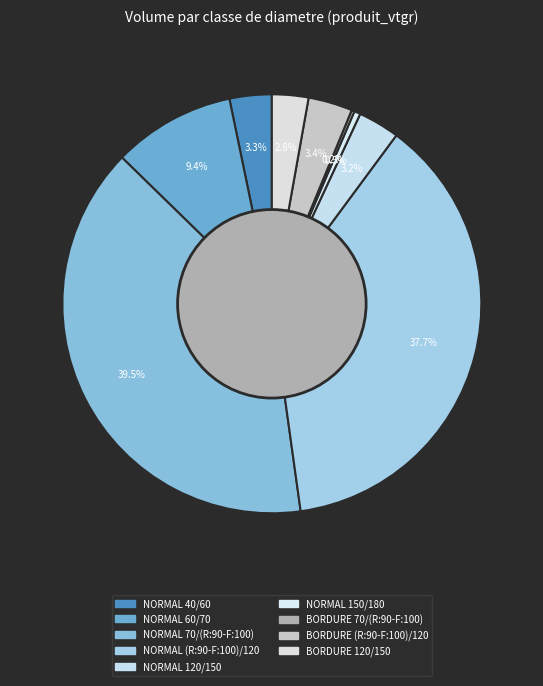

How many segments does this pie chart have?

9